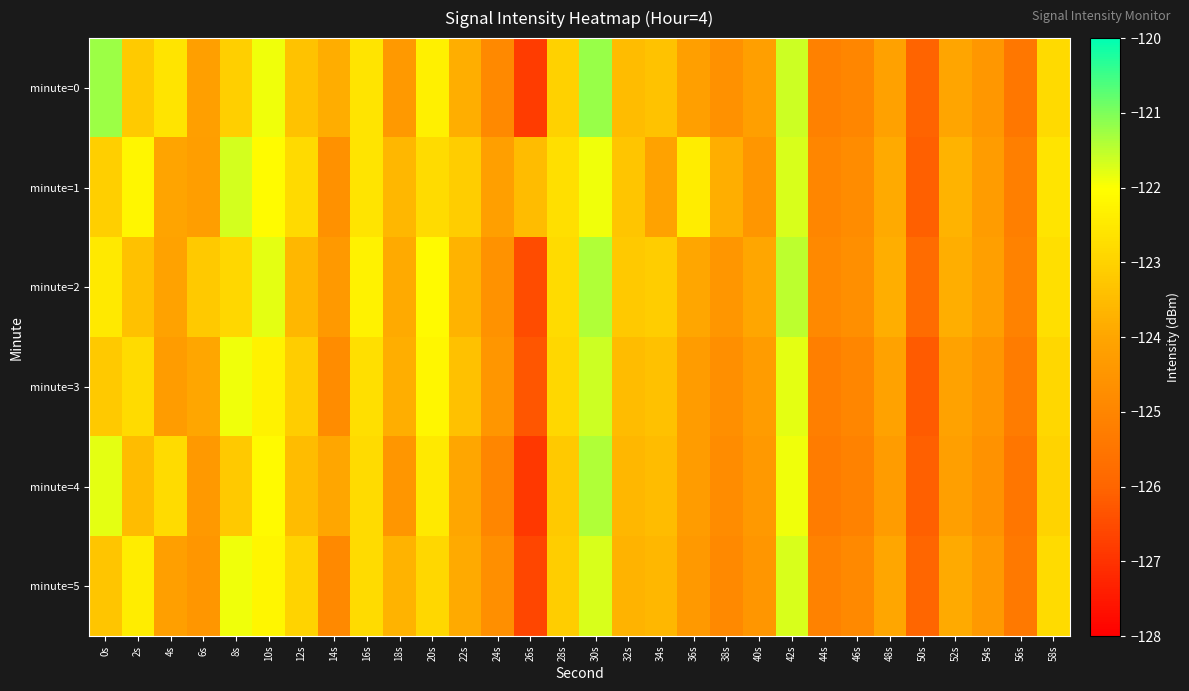

Which series has the largest range (max minus min)?

minute=0